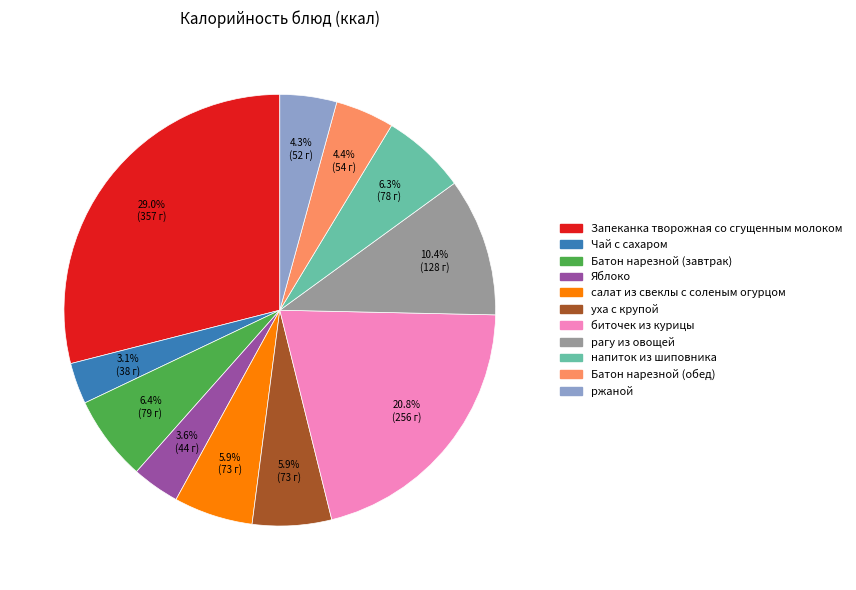

To the nearest percent, what is the average slice percentage?

9%